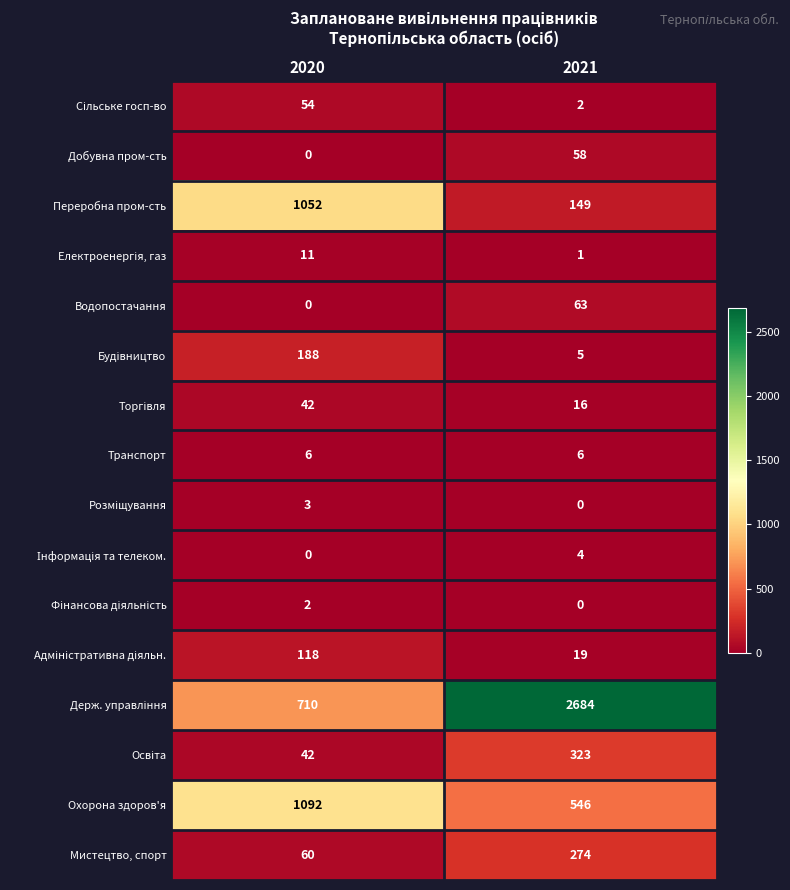

What is the total value across all series at 2020?

3380